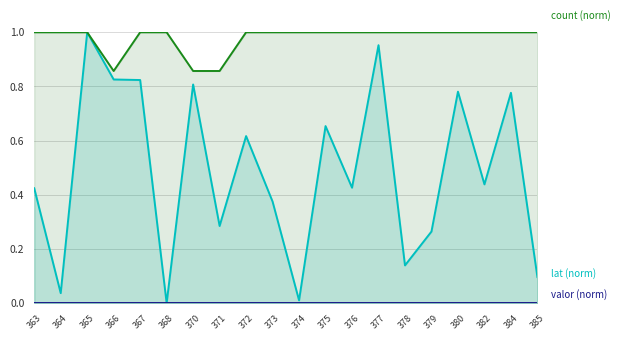

Reading left to right, what are all the values shown in this chart?

lat (norm): 0.4	0.0	1.0	0.8	0.8	0.0	0.8	0.3	0.6	0.4	0.0	0.7	0.4	1.0	0.1	0.3	0.8	0.4	0.8	0.1
count (norm): 1.0	1.0	1.0	0.9	1.0	1.0	0.9	0.9	1.0	1.0	1.0	1.0	1.0	1.0	1.0	1.0	1.0	1.0	1.0	1.0
valor (norm): 0.0	0.0	0.0	0.0	0.0	0.0	0.0	0.0	0.0	0.0	0.0	0.0	0.0	0.0	0.0	0.0	0.0	0.0	0.0	0.0